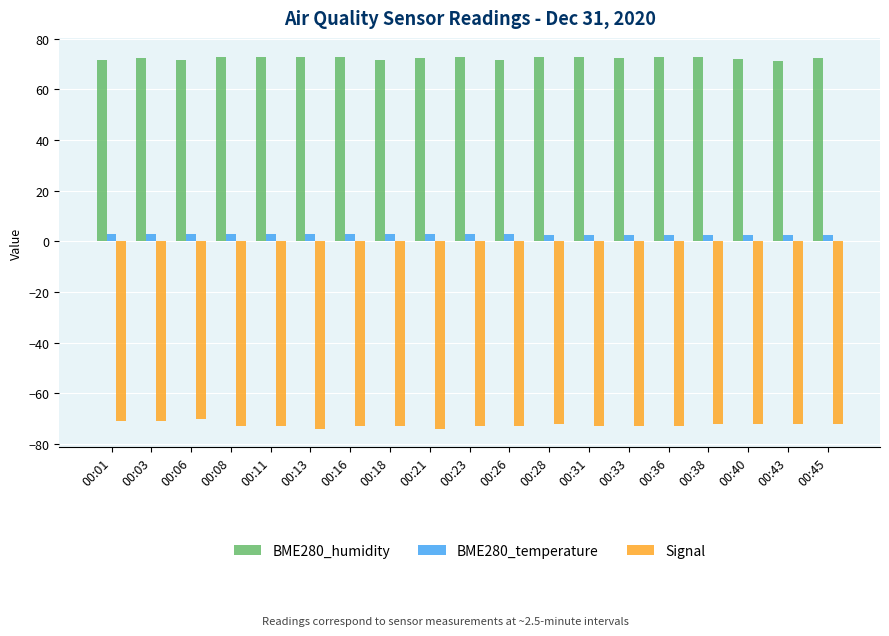

Which series has the largest total across all categories?

BME280_humidity